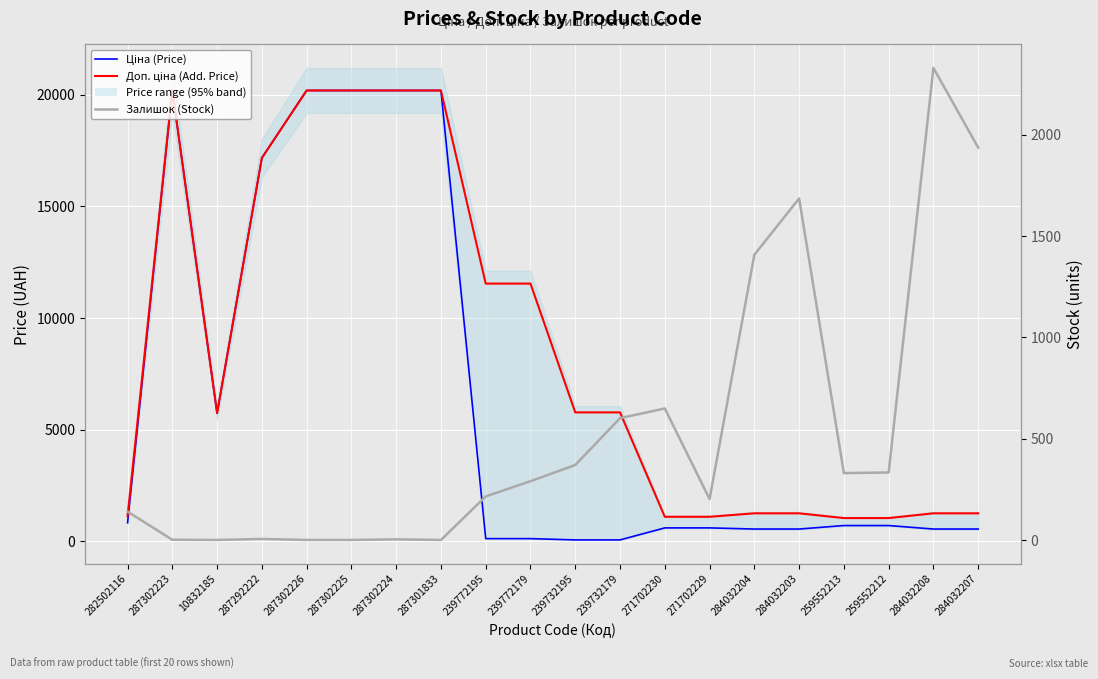

True or false: Доп. ціна (Add. Price) has more than 1 points higher than both neighbors.

False